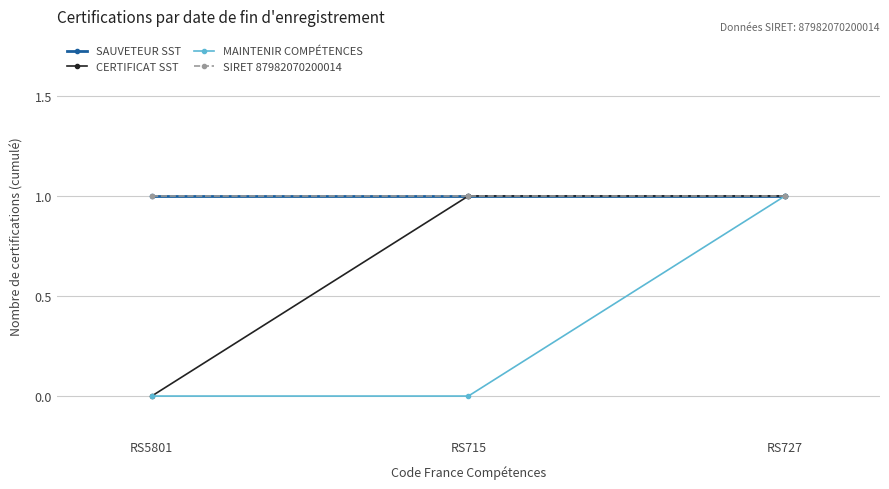

What is the total value across all series at RS727?

4